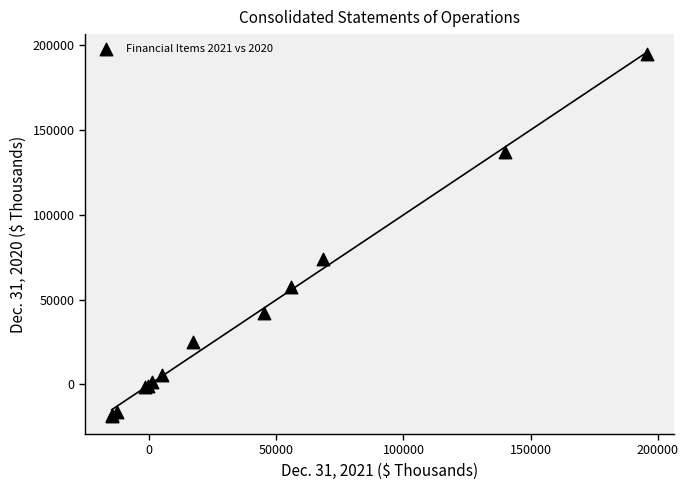

What Y value in the scatter plot is closest to 88030?

74113